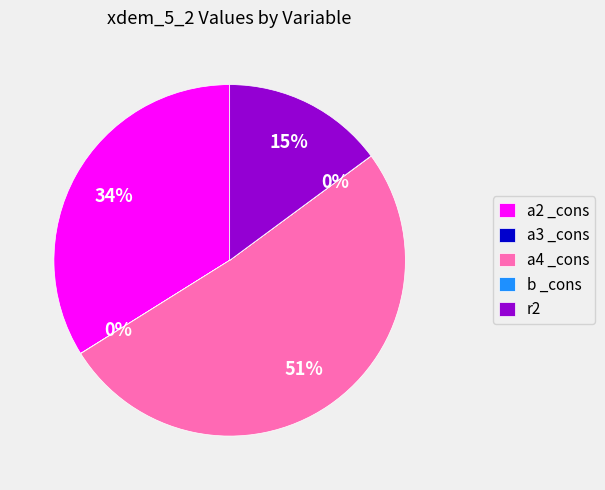

The r2 slice represents 15% of the pie. True or false?

True